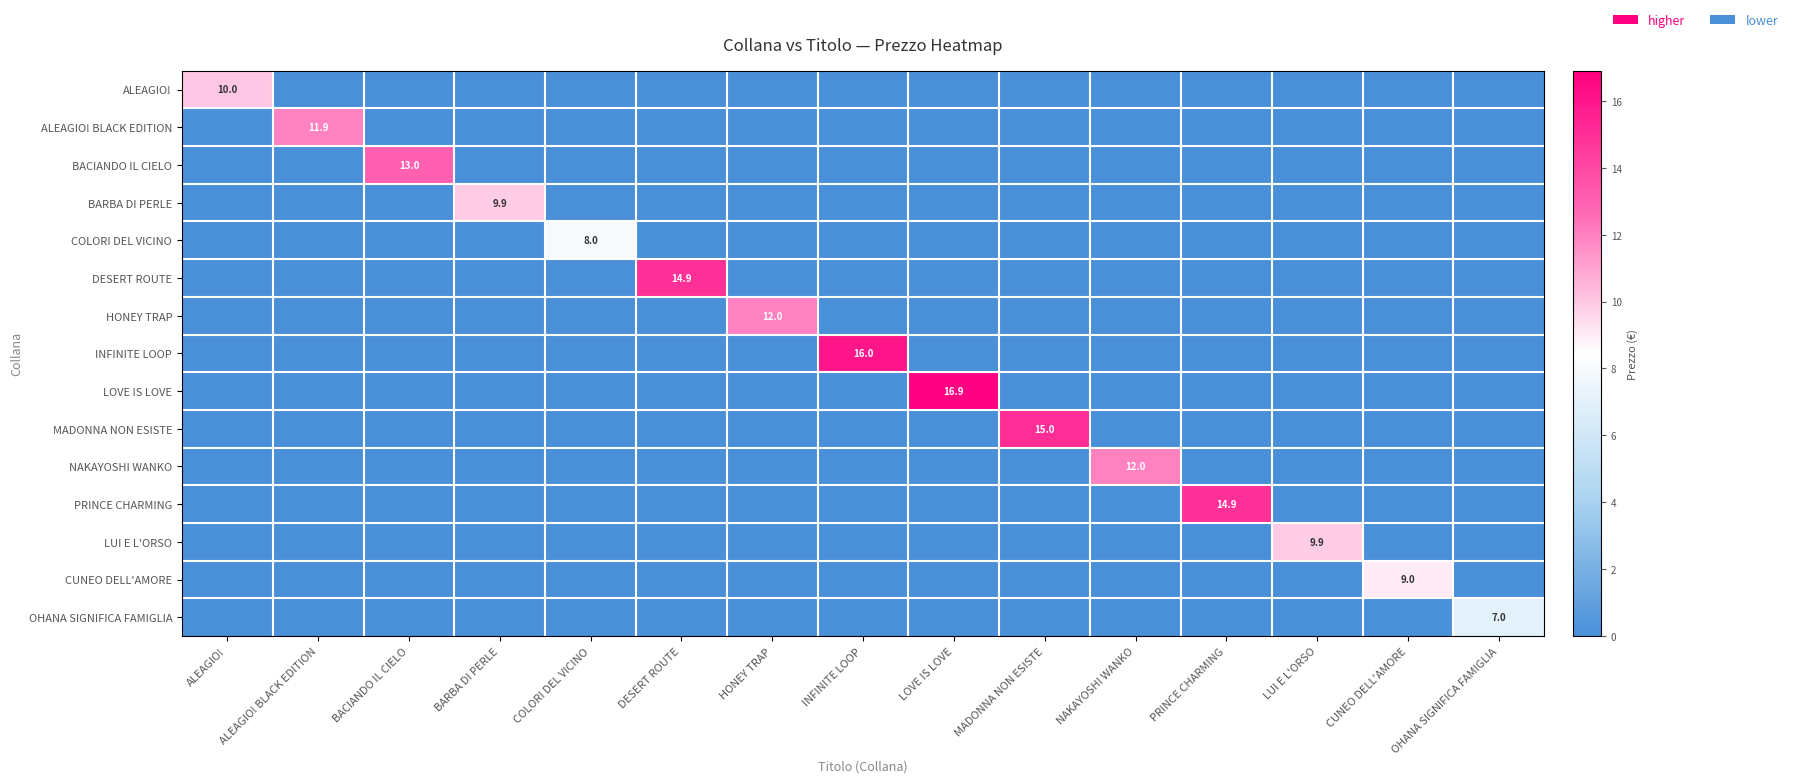

The value of LUI E L'ORSO at LUI E L'ORSO is 9.9. True or false?

True